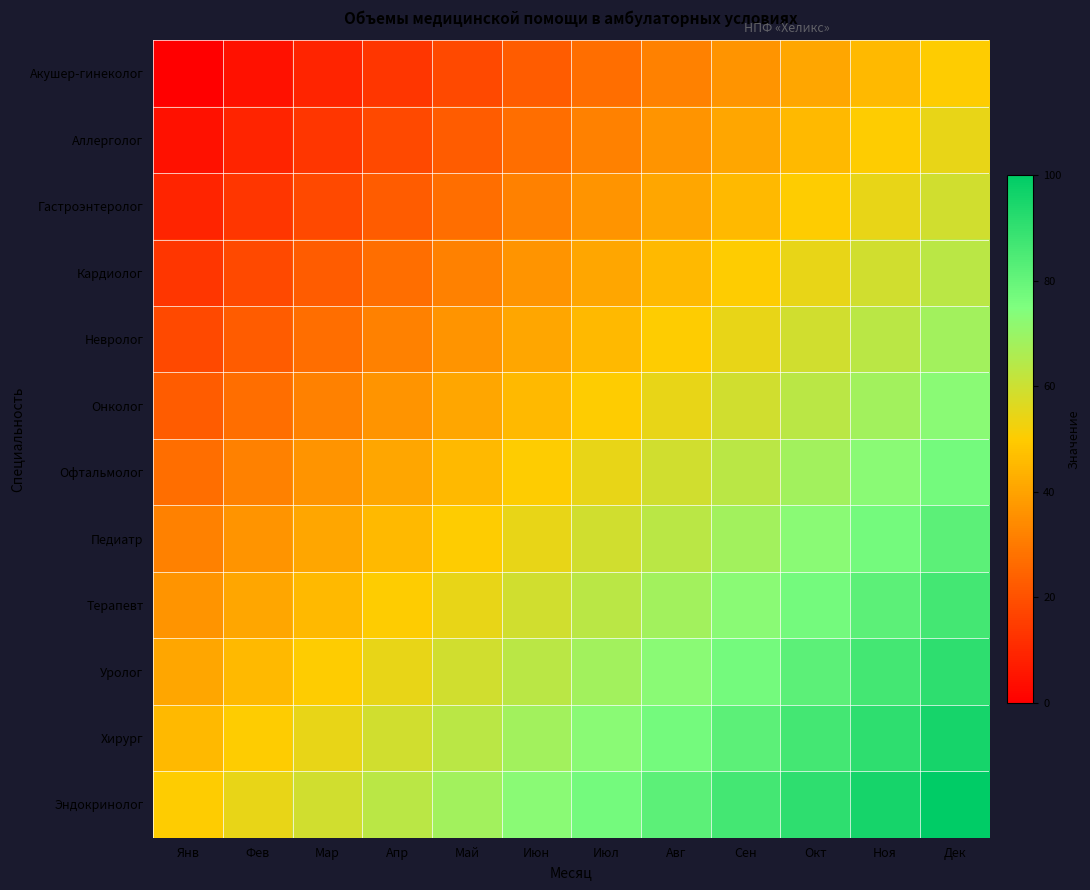

What is the spread (max minus min) of values at Ноя?

50.0